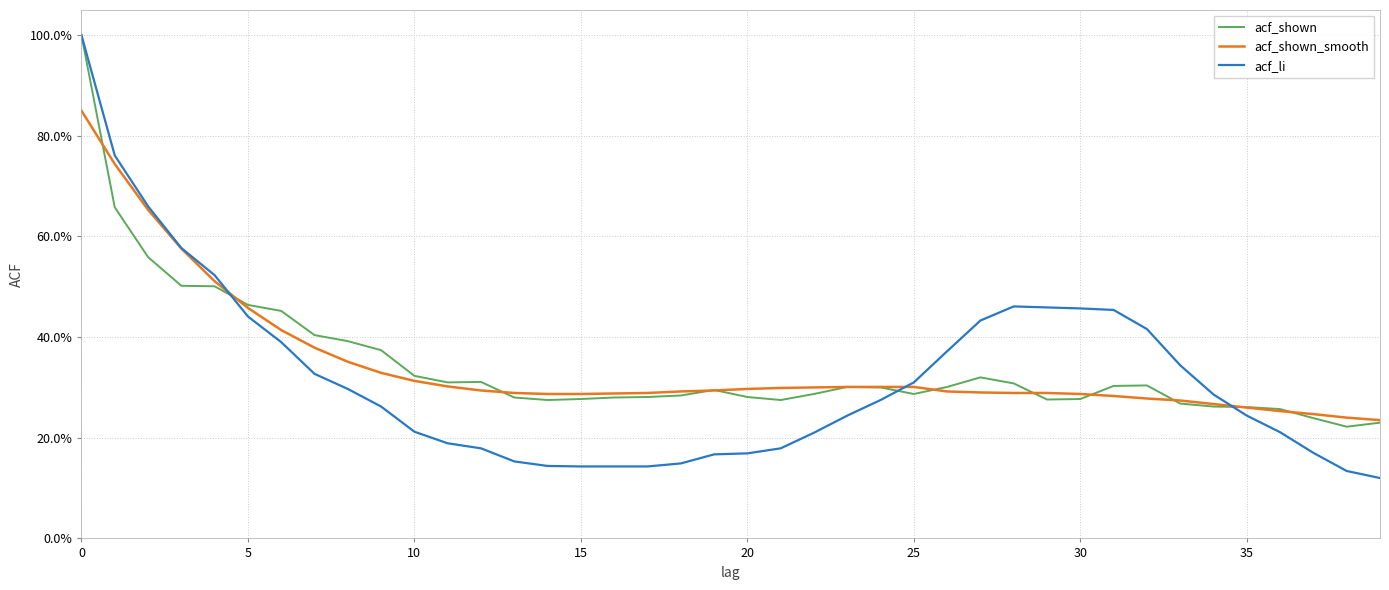

What are all the series names shown in the legend?

acf_shown, acf_shown_smooth, acf_li